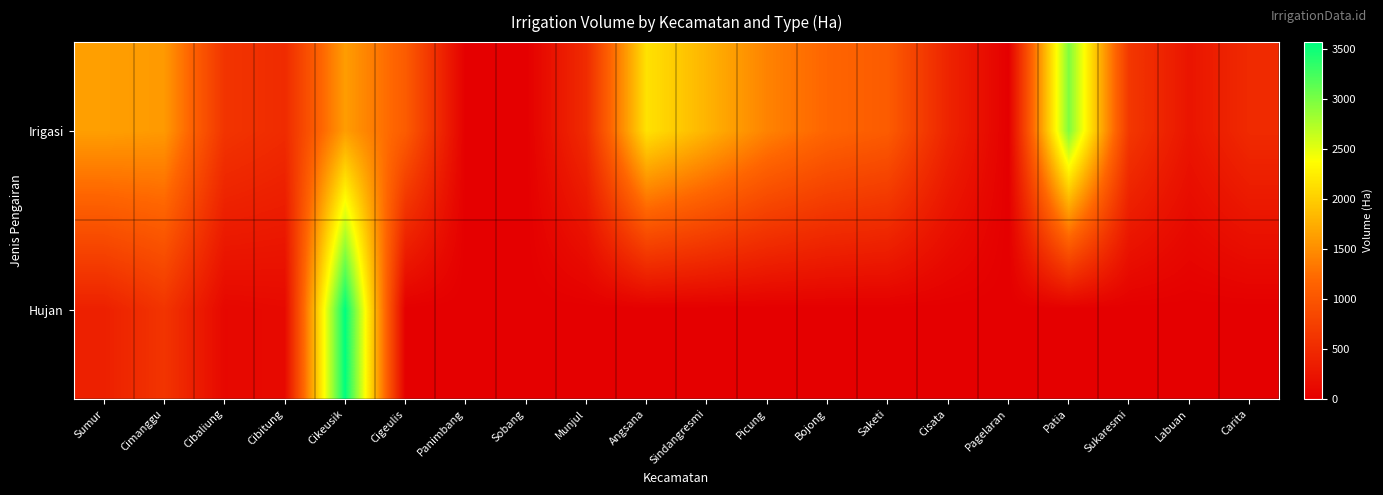

Rank the series by their average value, from highest to lowest.

Irigasi, Hujan